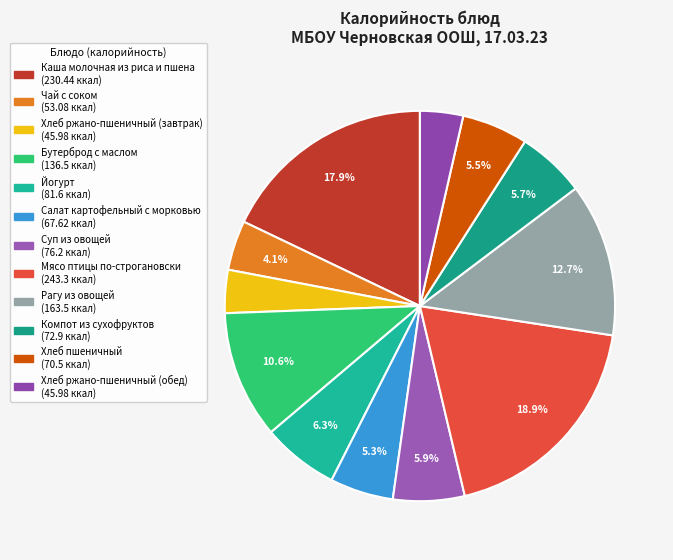

Does Компот из сухофруктов account for over 50% of the chart?

No